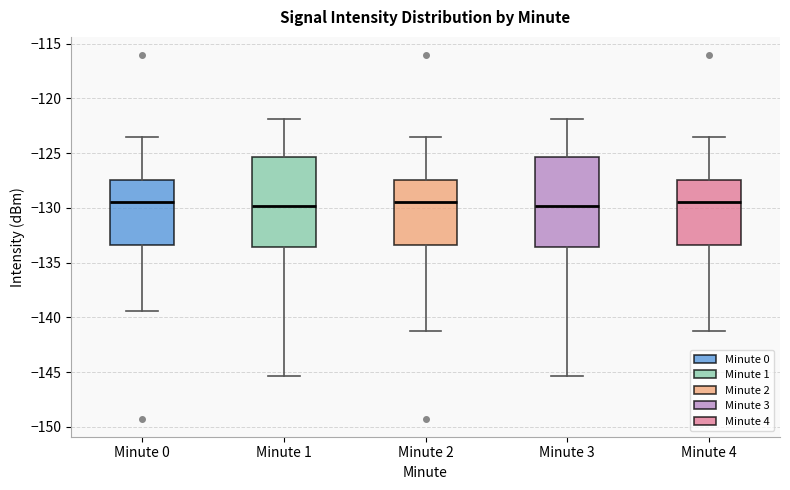

Where does the lower whisker of the box for Minute 1 end on the y-axis? The values are not printed on the chart, so give them approximately, as read against the axis.

-145.5